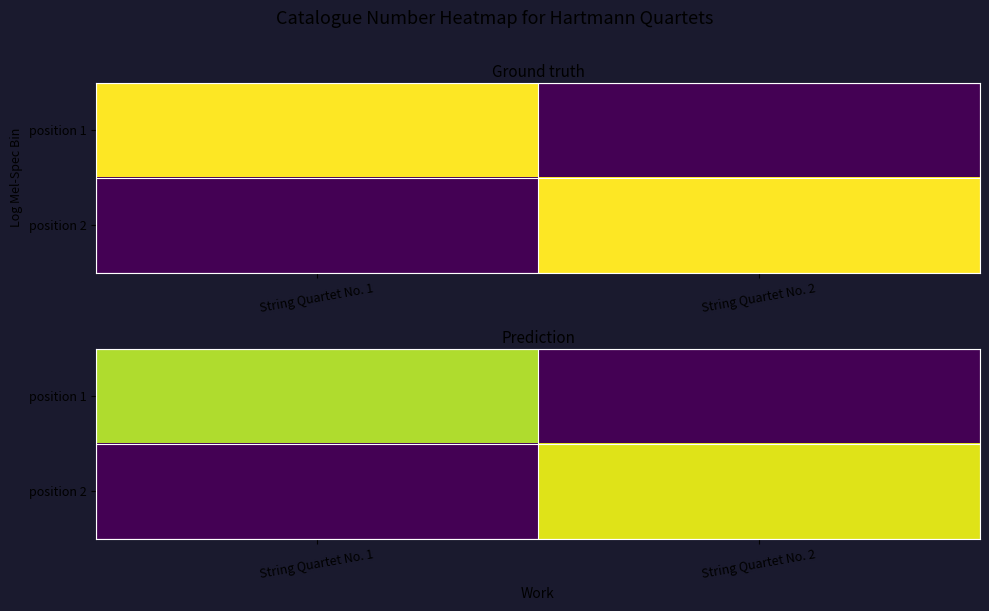

How many data points in position 2 are above 71439?

1